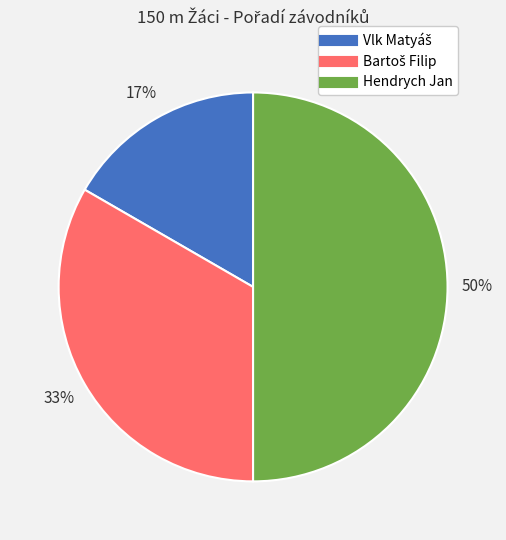

Count the number of slices in the pie.

3